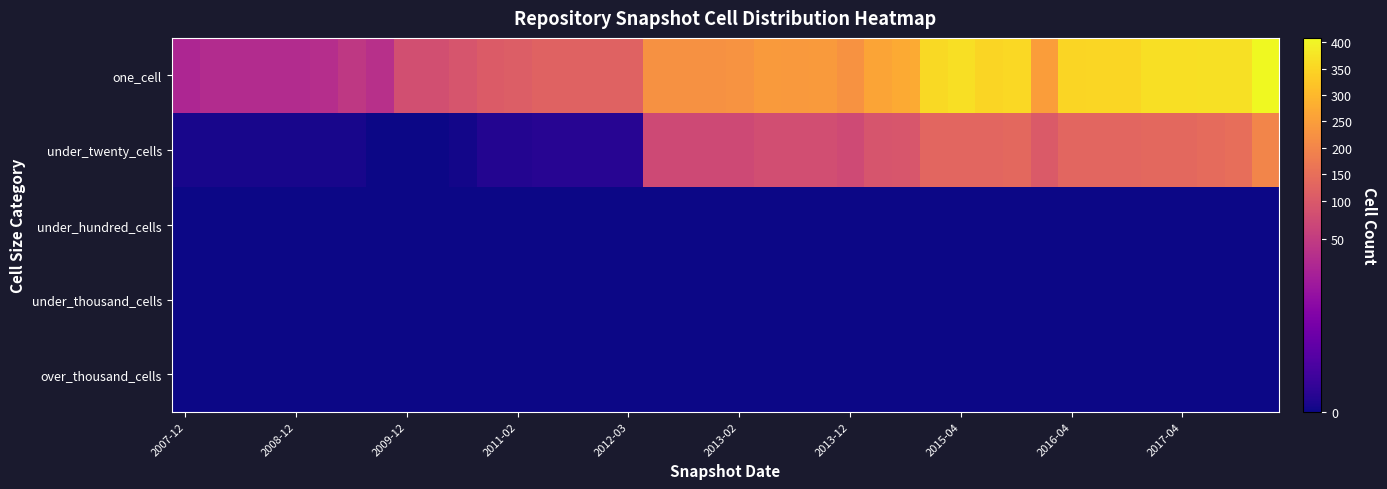

How many data points does each series have?

40